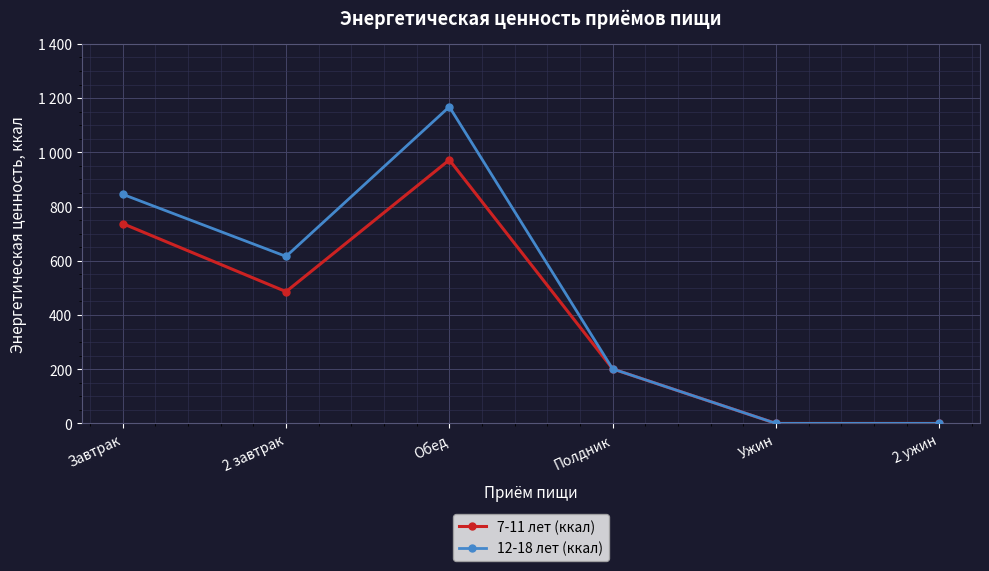

What are all the series names shown in the legend?

7-11 лет (ккал), 12-18 лет (ккал)